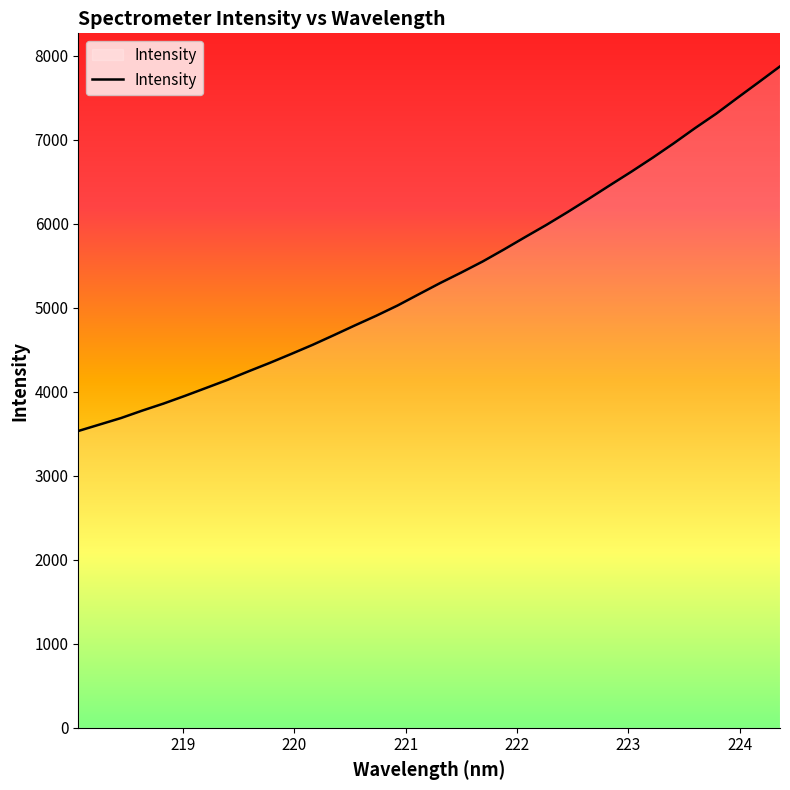

What is the difference between the maximum and minimum values?

4339.3